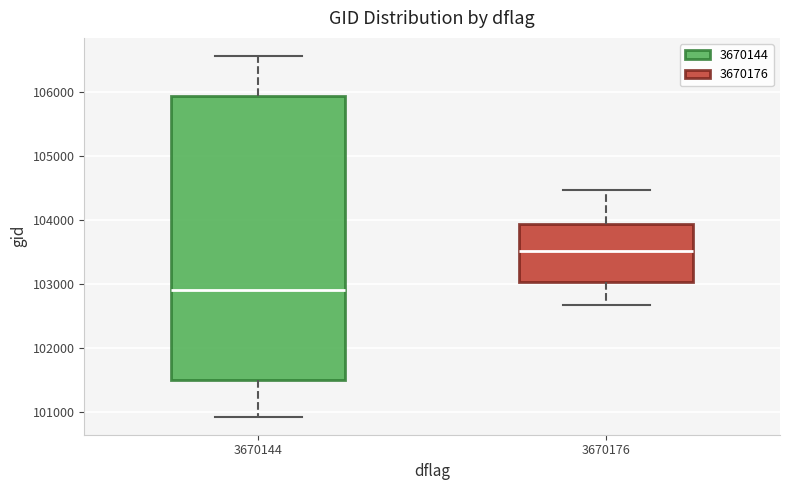

Which box has the highest median line?

3670176